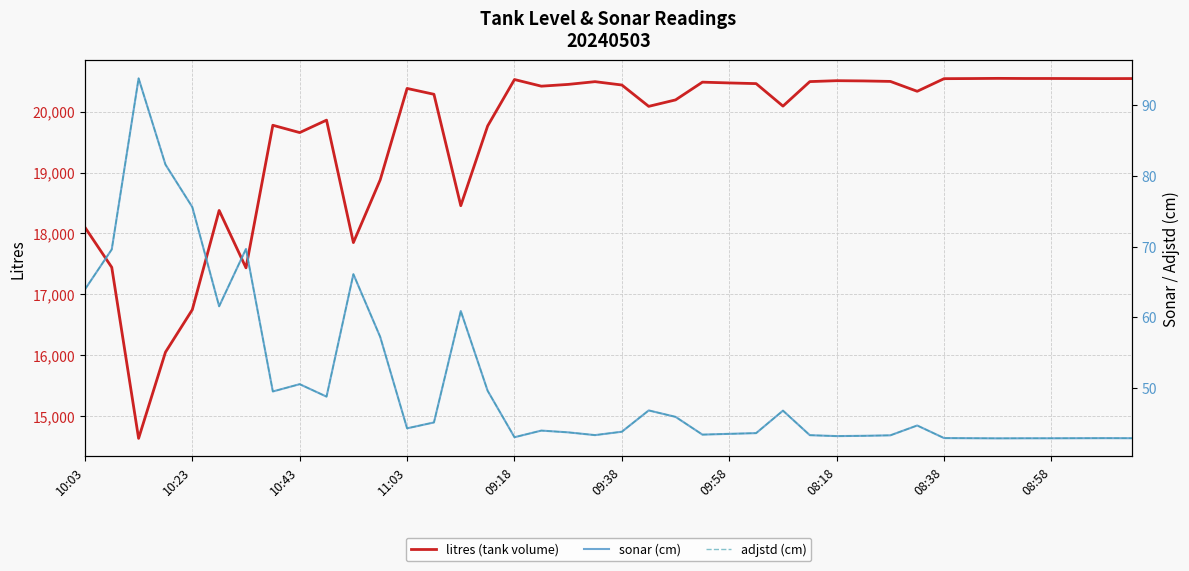

What is the minimum value for litres (tank volume)?

14640